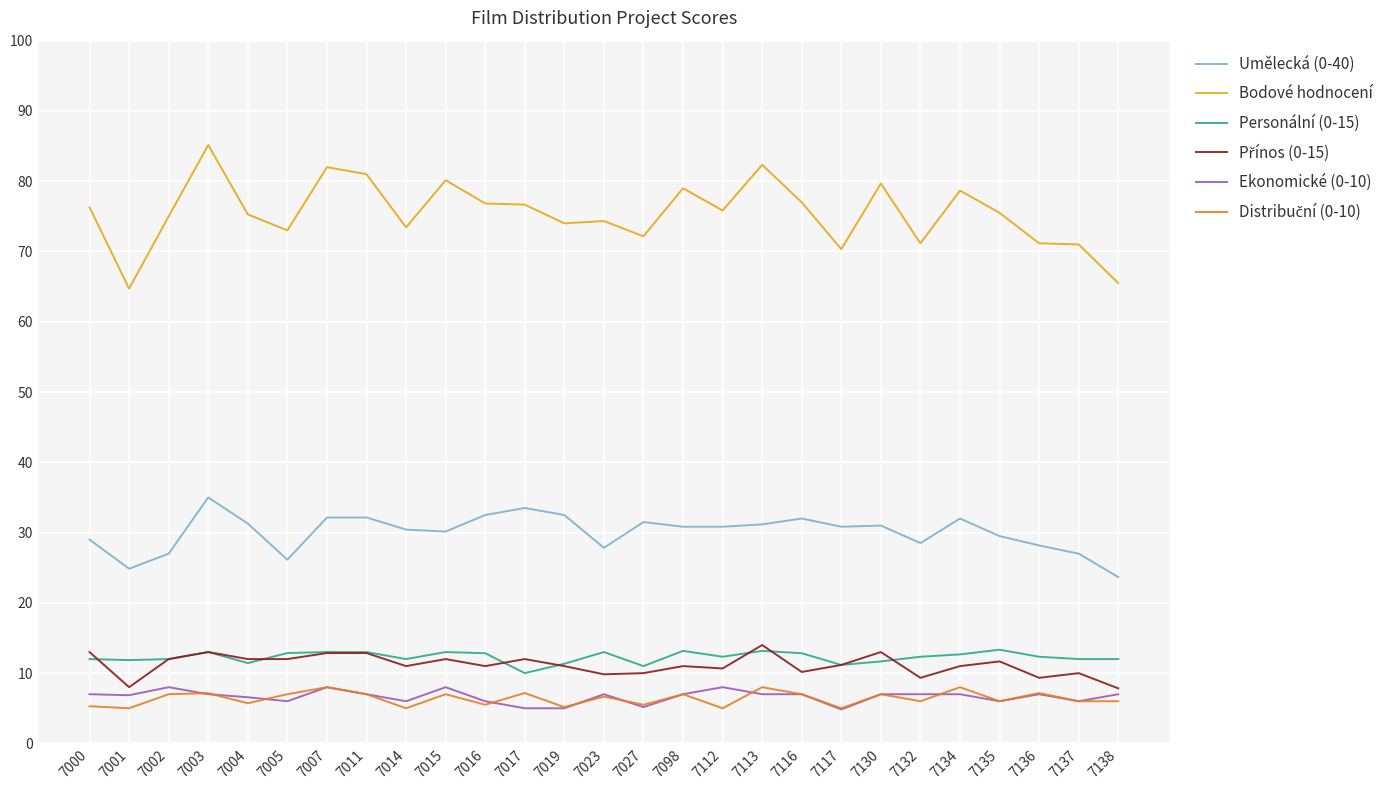

True or false: Bodové hodnocení and Umělecká (0-40) intersect in this chart.

False